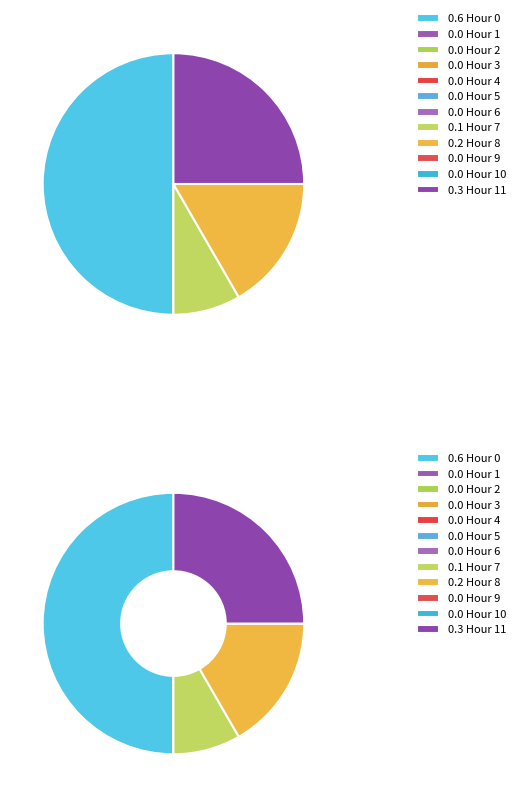

Does any single category account for the majority?

No